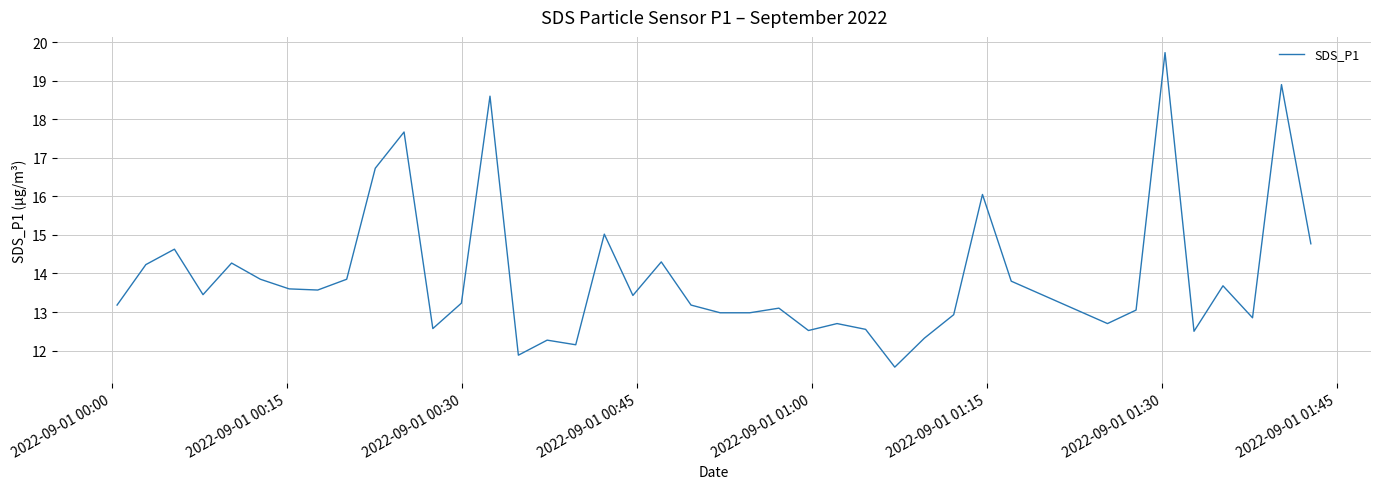

What is the smallest value displayed?

11.6